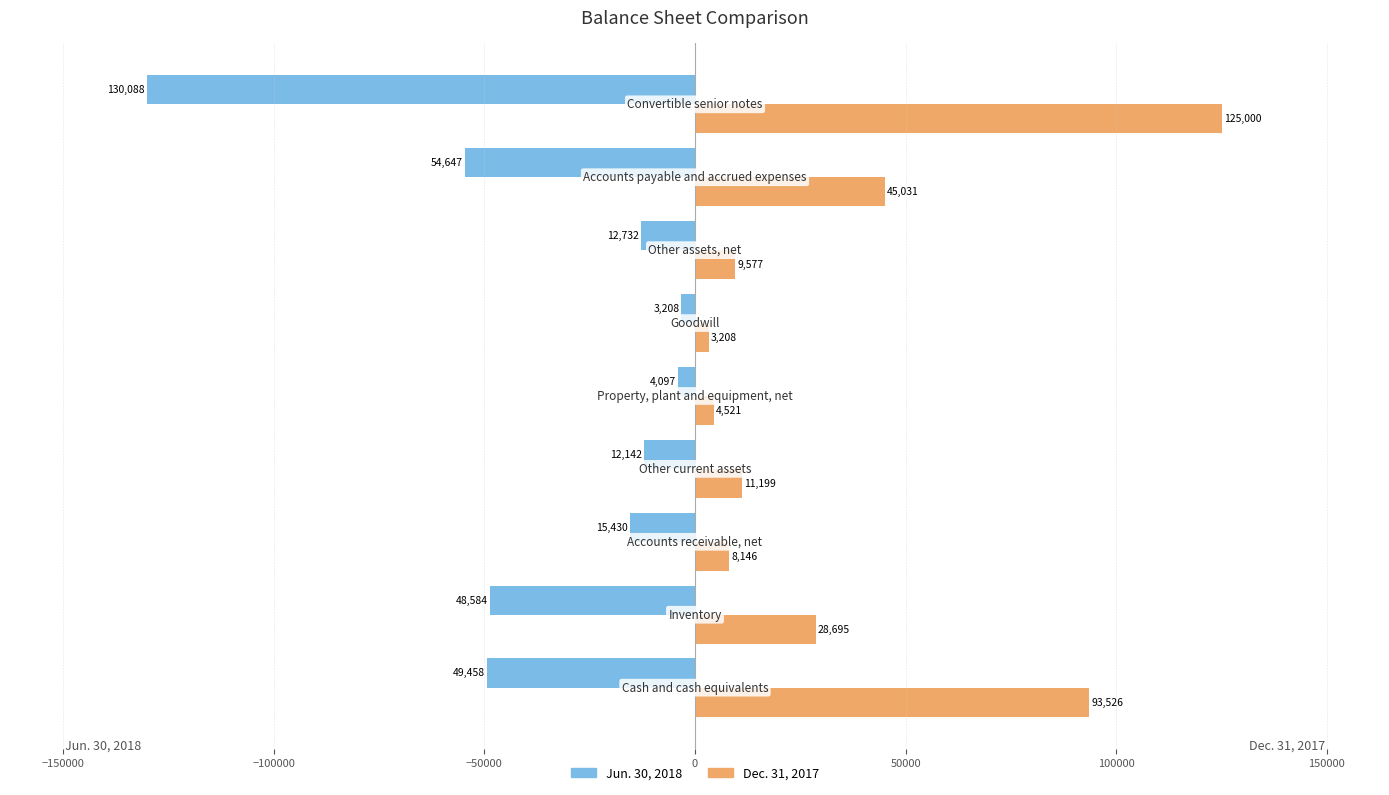

Which series has the largest total across all categories?

Dec. 31, 2017